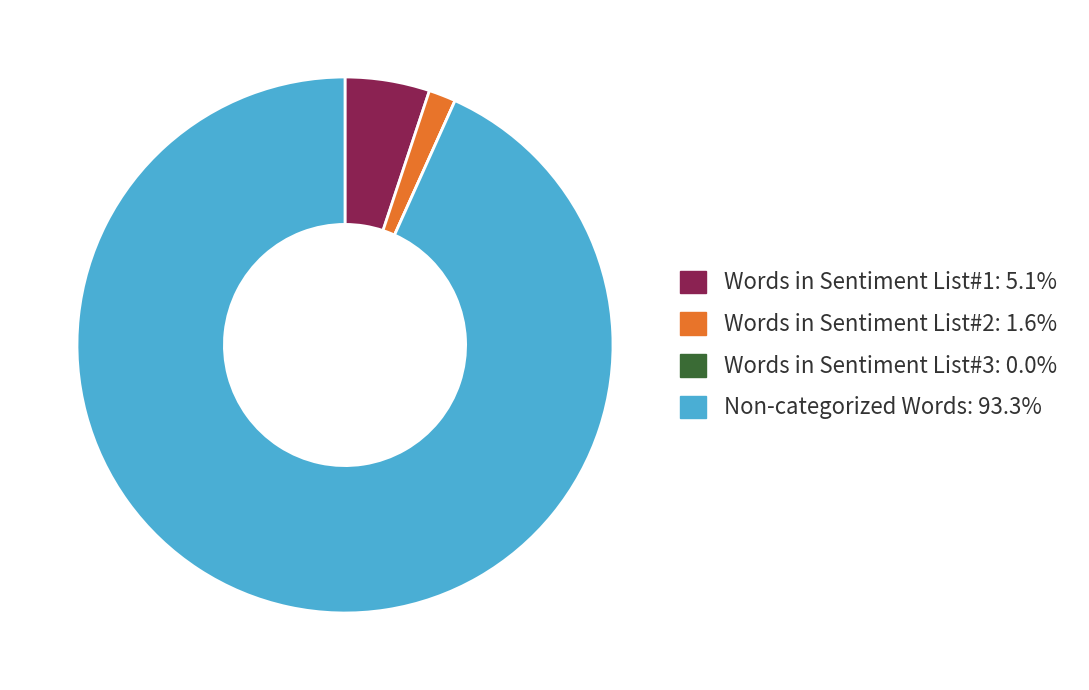

Between Words in Sentiment List#2 and Non-categorized Words, which is larger?

Non-categorized Words